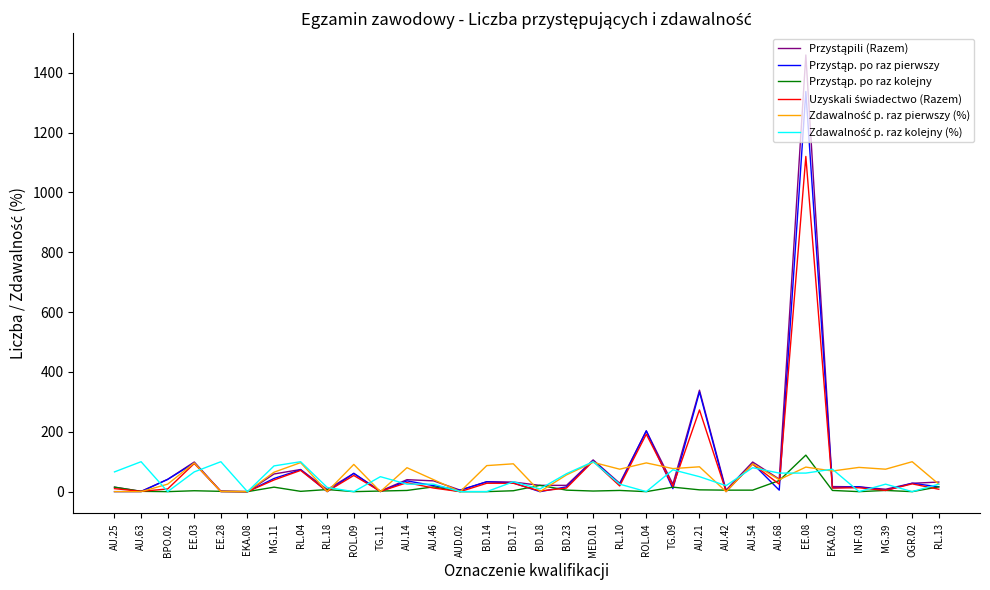

Which category has the highest value across all series?

EE.08